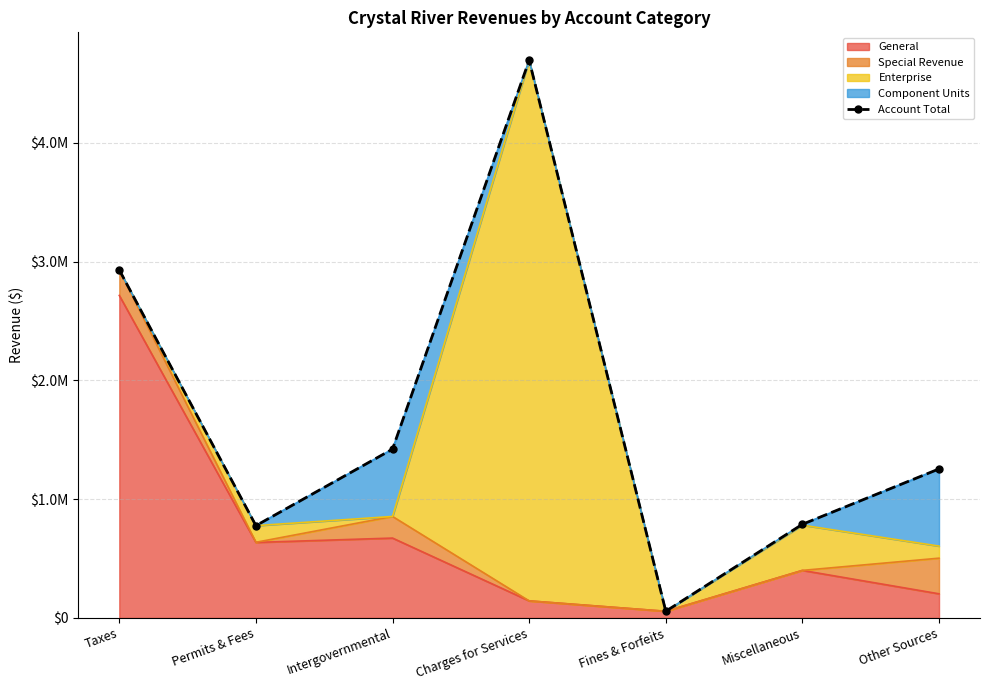

Approximately how many times larger is the value at Charges for Services compared to Taxes?

1.6